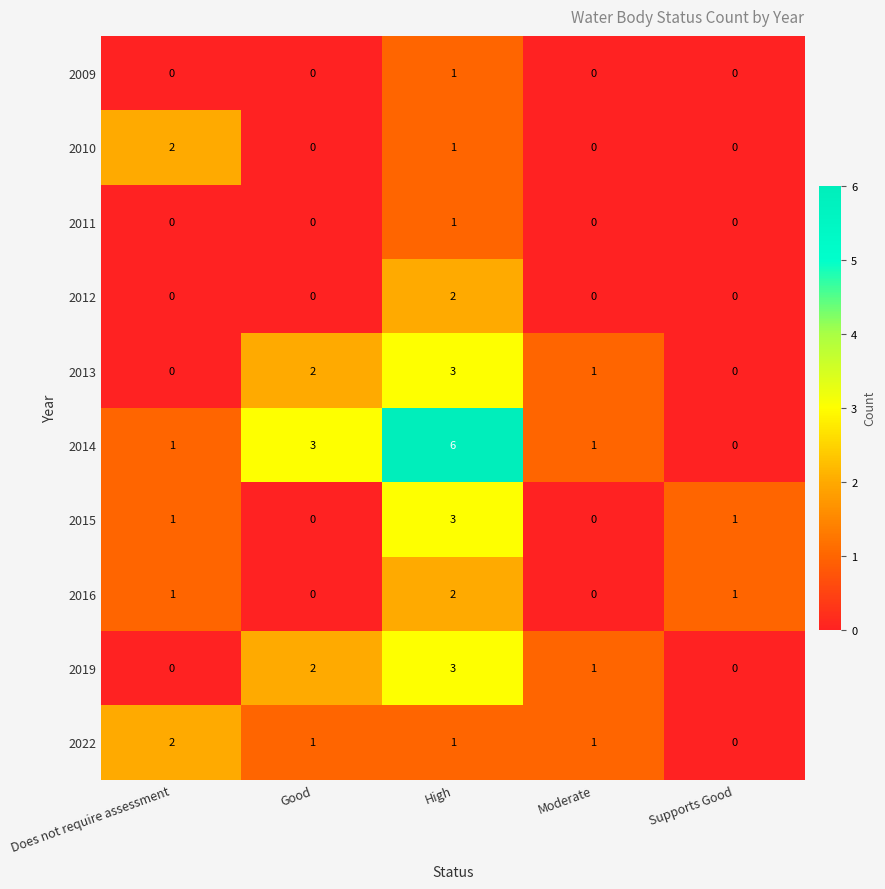

What is the difference between the highest and lowest values at Supports Good?

1